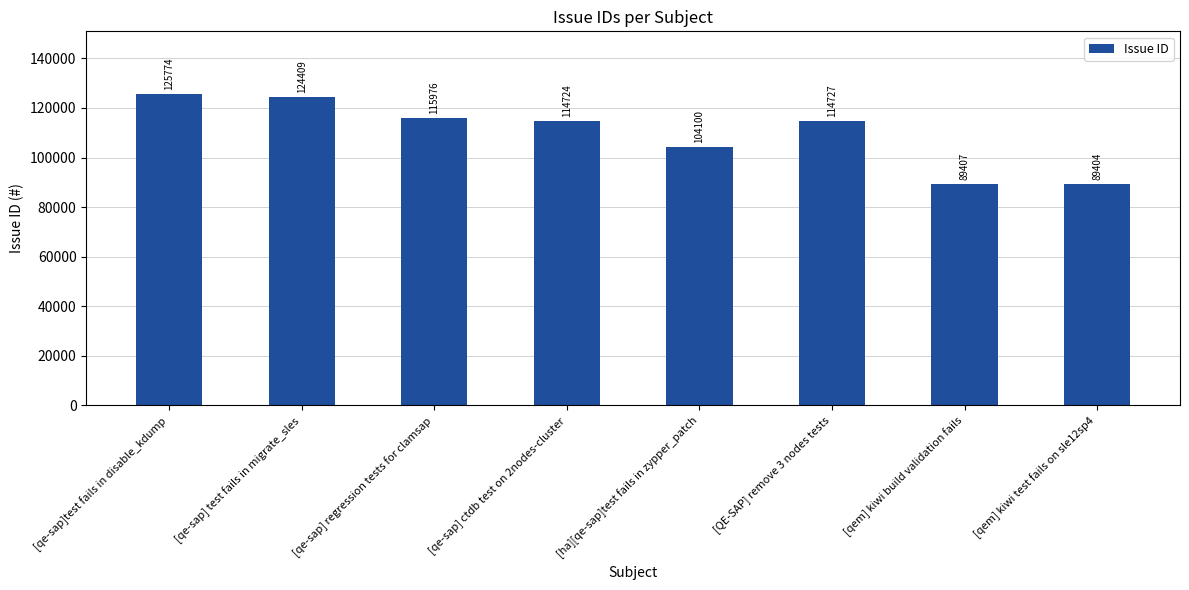

Which category has the highest value across all series?

[qe-sap]test fails in disable_kdump